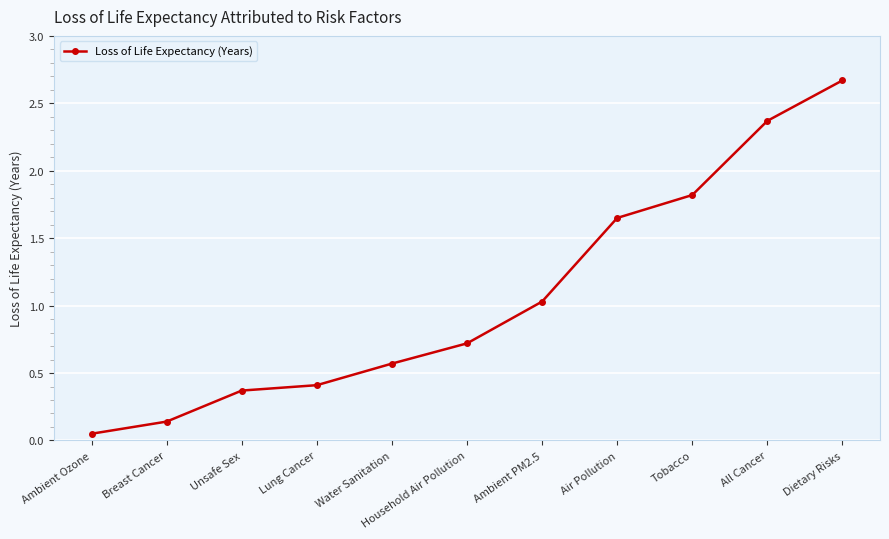

True or false: there are more than 1 points higher than both neighbors.

False